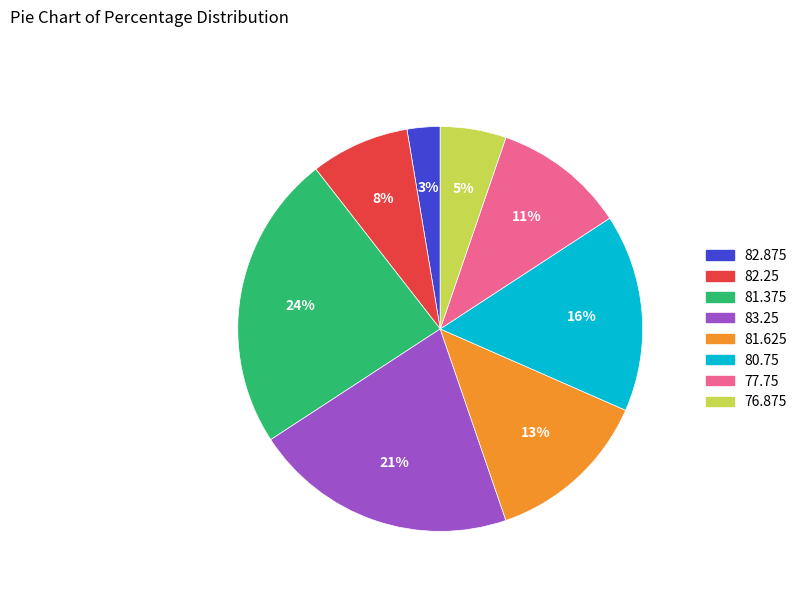

Does any single category account for the majority?

No